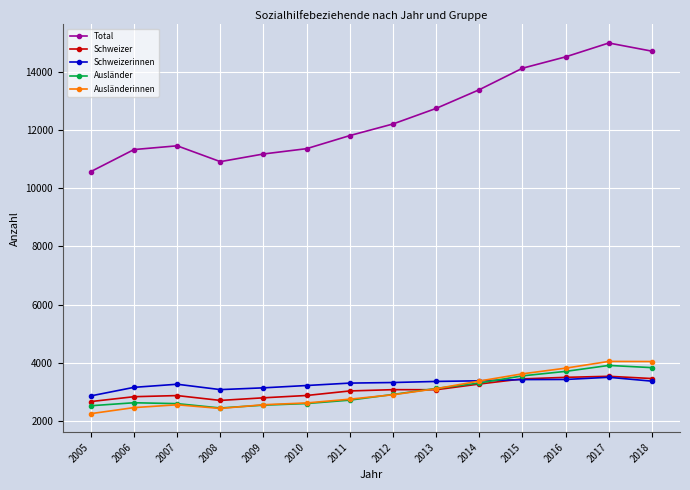

What is the approximate value of Total at 2005?

10576